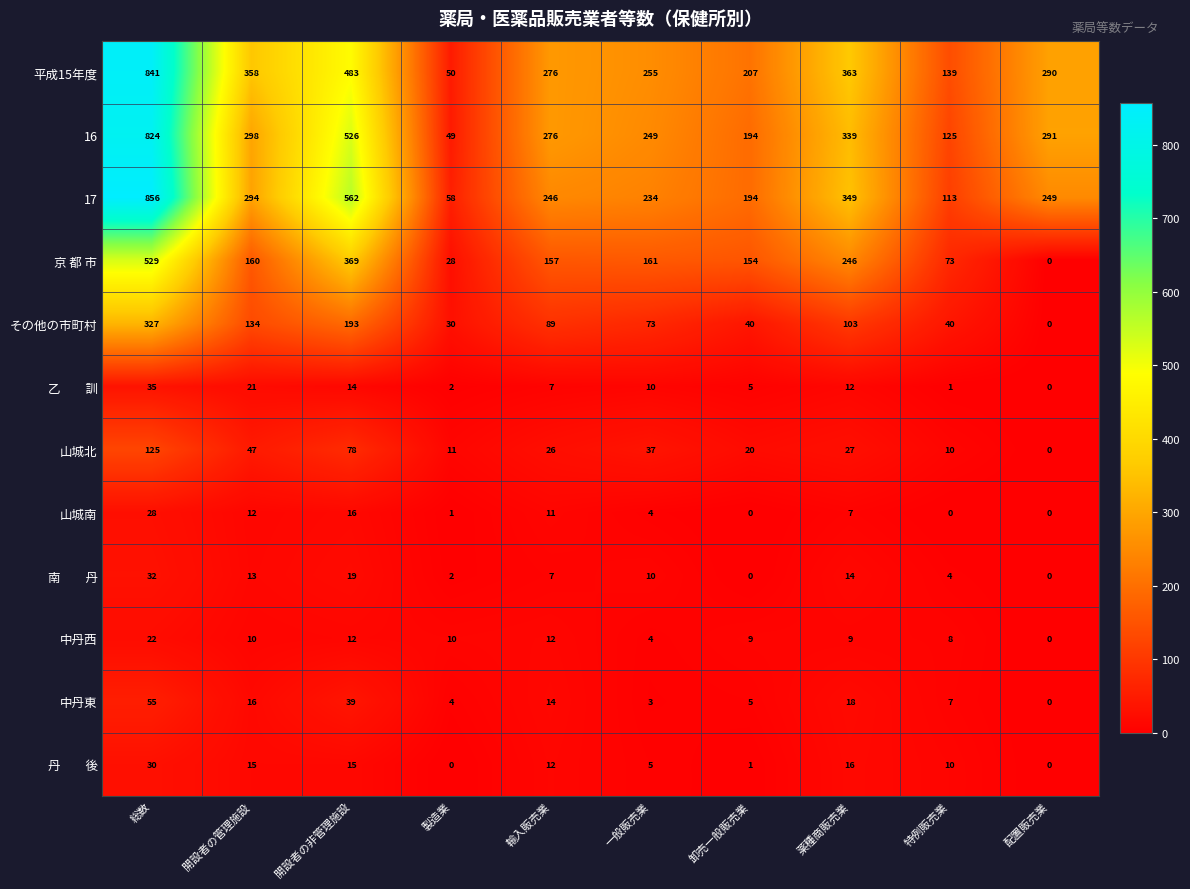

Which series has the largest range (max minus min)?

17